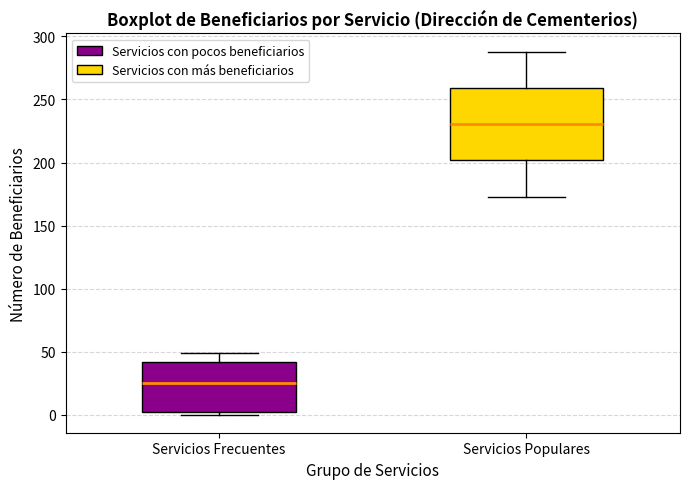

Which box is the tallest, from its lower edge to its upper edge?

Servicios Populares